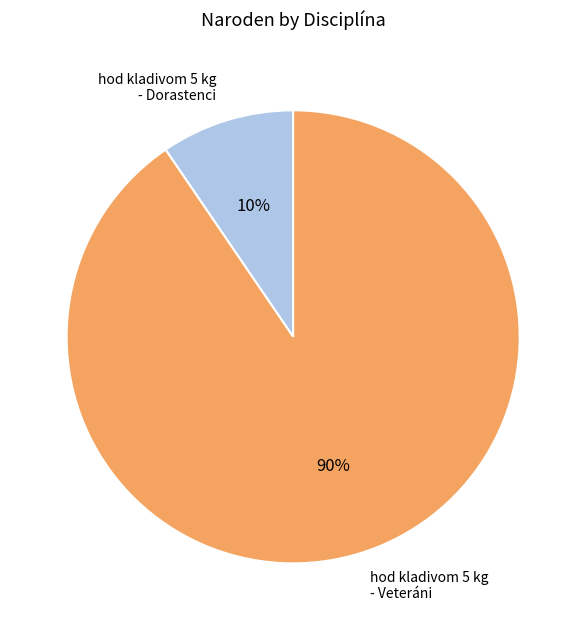

Is there a majority slice in this chart?

Yes